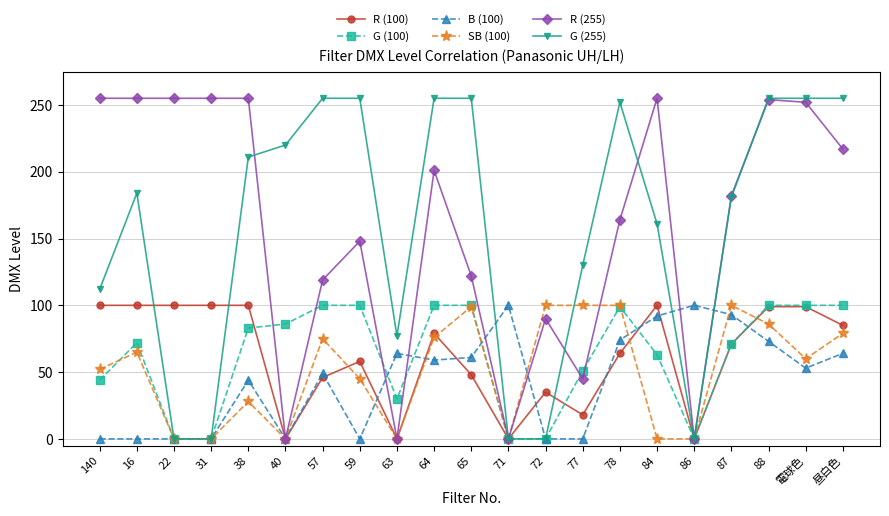

What is the label of the 6th point from the left?

40